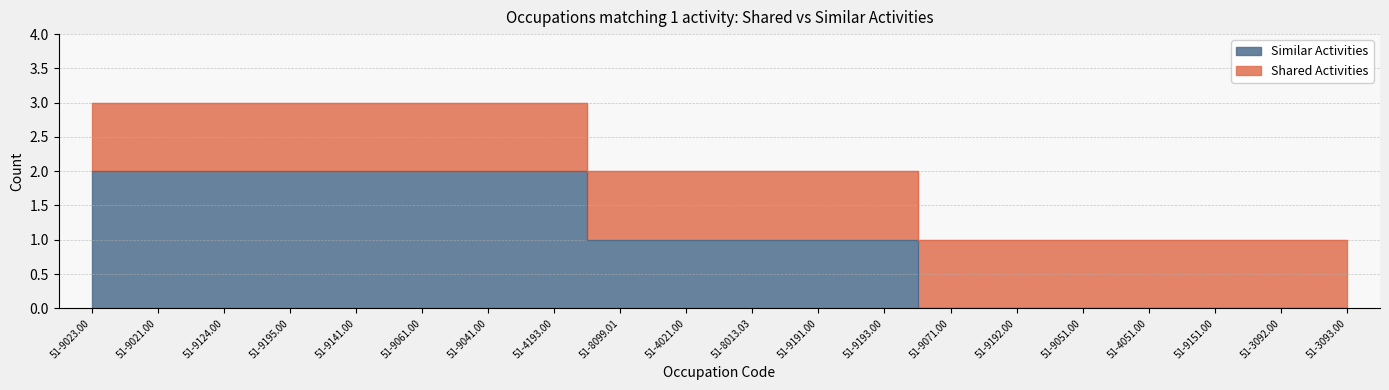

Reading left to right, extract all data points from this chart.

51-9023.00=2	51-9021.00=2	51-9124.00=2	51-9195.00=2	51-9141.00=2	51-9061.00=2	51-9041.00=2	51-4193.00=2	51-8099.01=1	51-4021.00=1	51-8013.03=1	51-9191.00=1	51-9193.00=1	51-9071.00=0	51-9192.00=0	51-9051.00=0	51-4051.00=0	51-9151.00=0	51-3092.00=0	51-3093.00=0